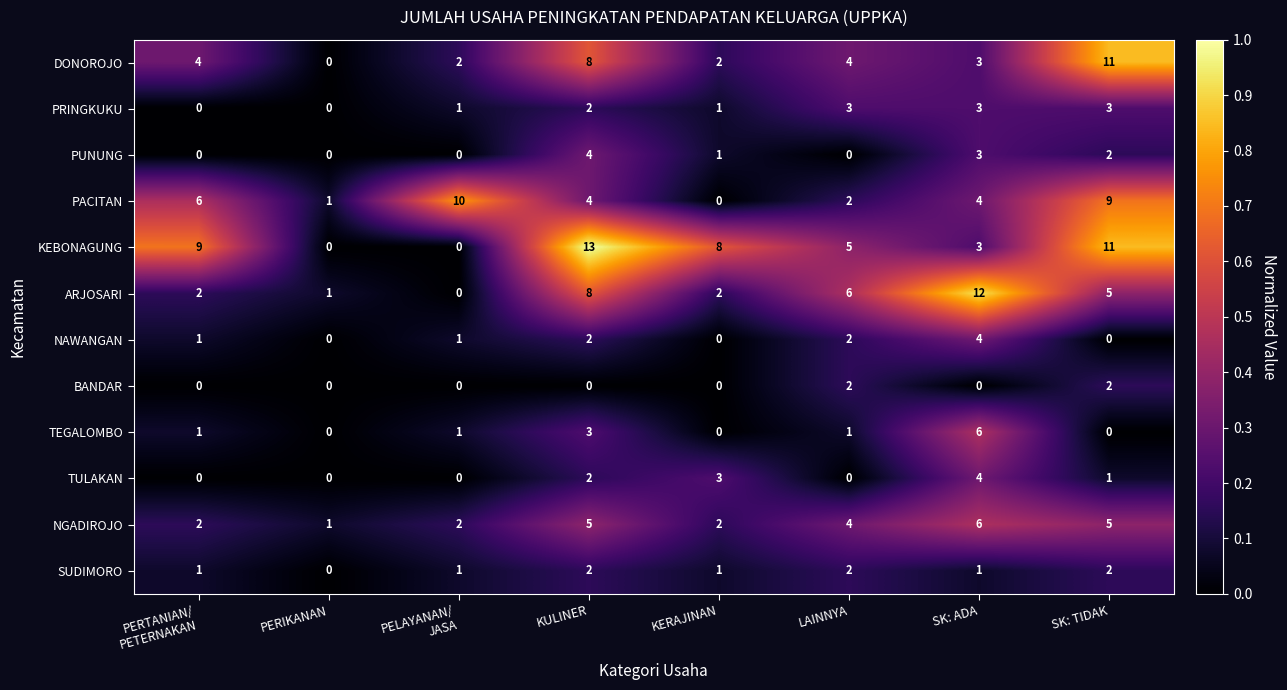

What is the maximum value for TEGALOMBO?

6